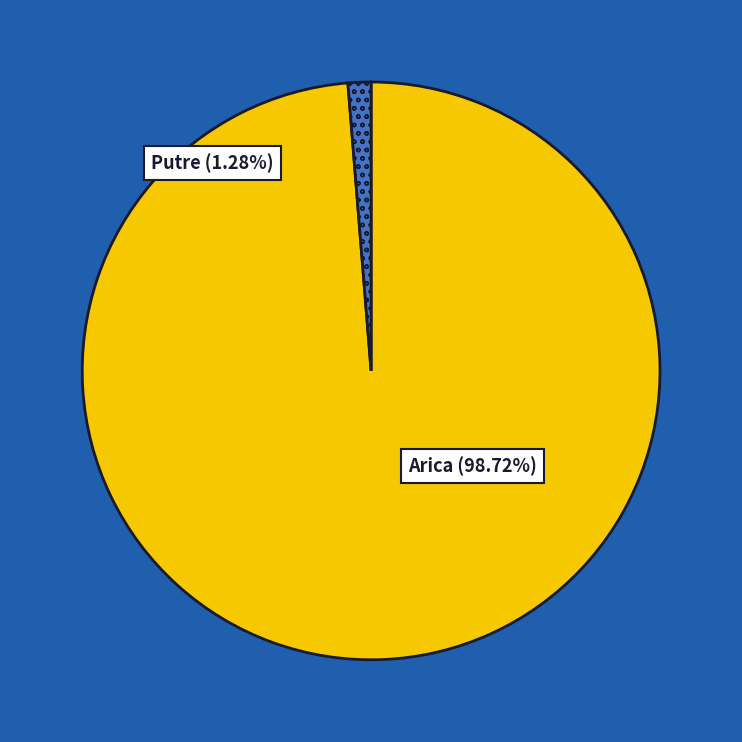

Which slice represents more than half of the pie?

Arica